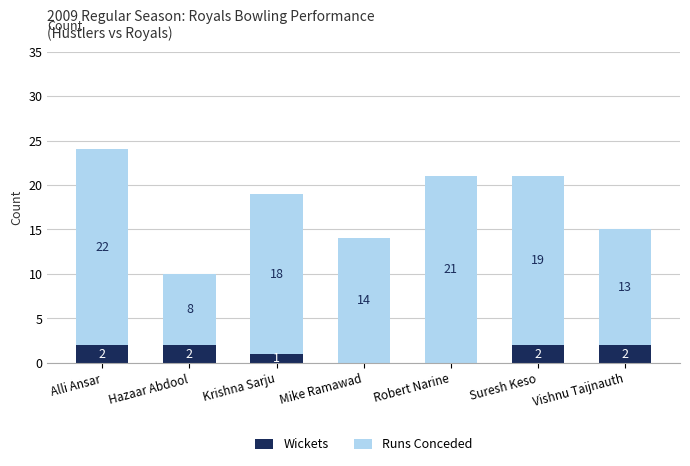

What is the sum of all Wickets values?

9